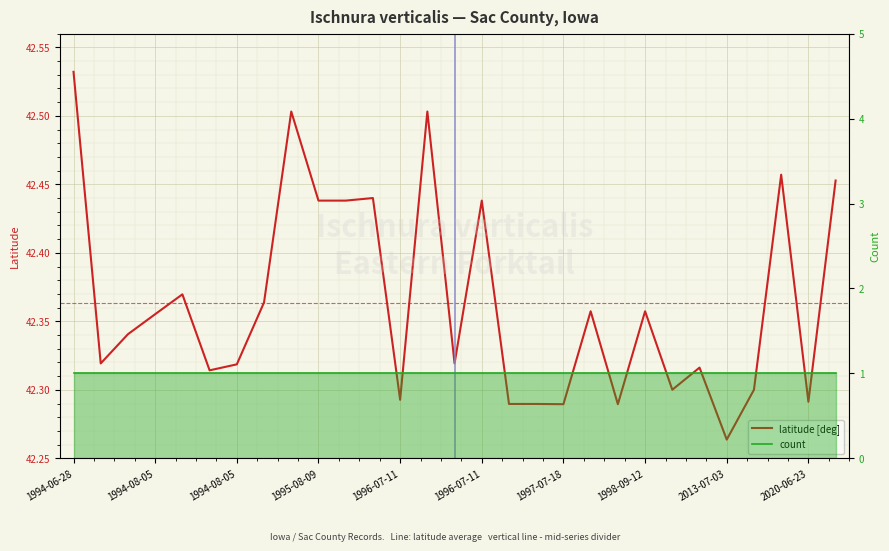

At 1994-08-05, list the series in order from smallest to largest.

Count, Latitude (deg)